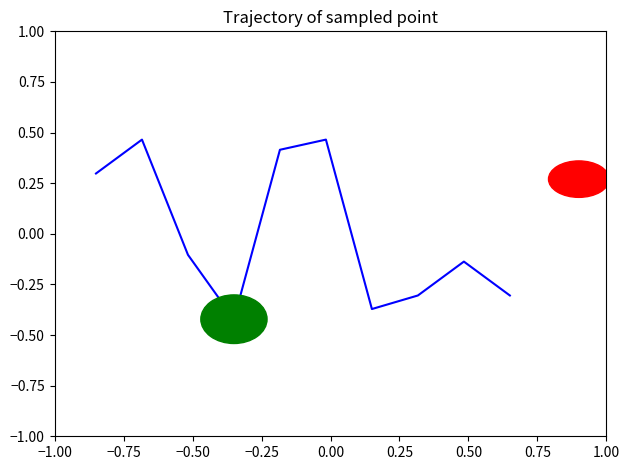

Does the chart display data point markers on the line(s)?

No